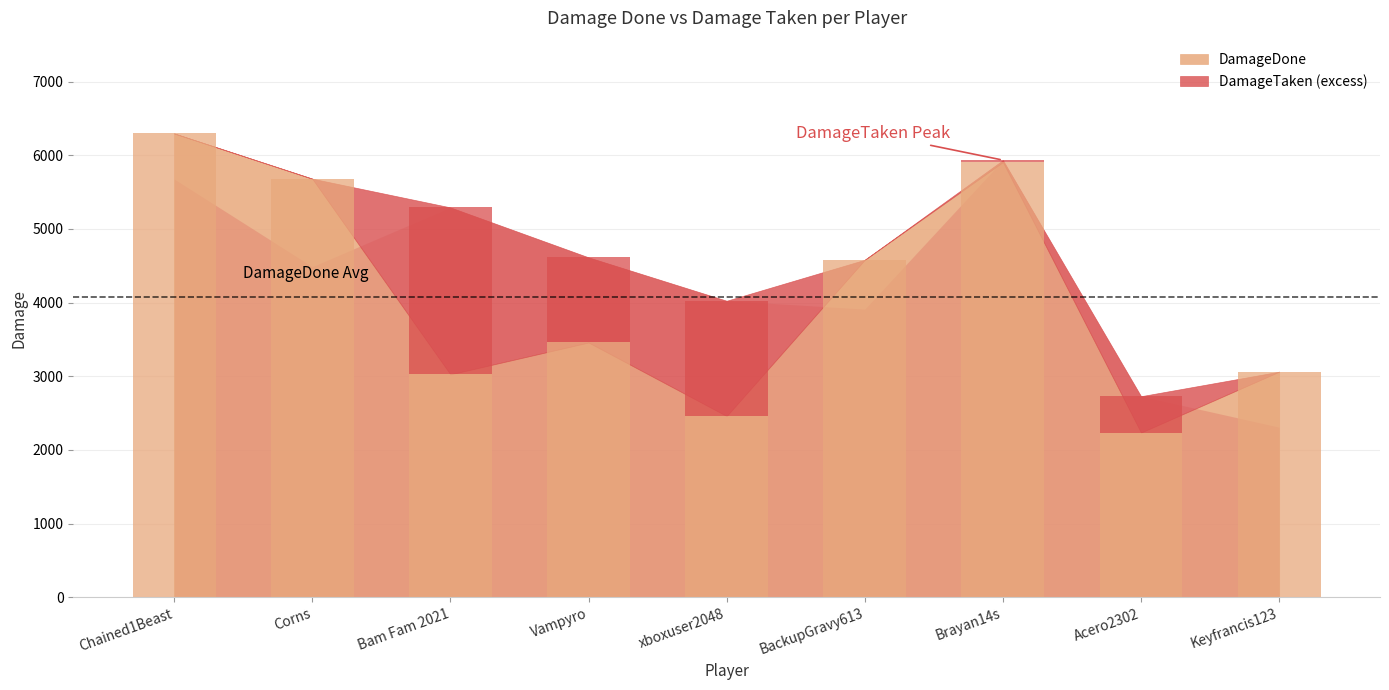

Where is DamageTaken nearest to the value 4121?

xboxuser2048